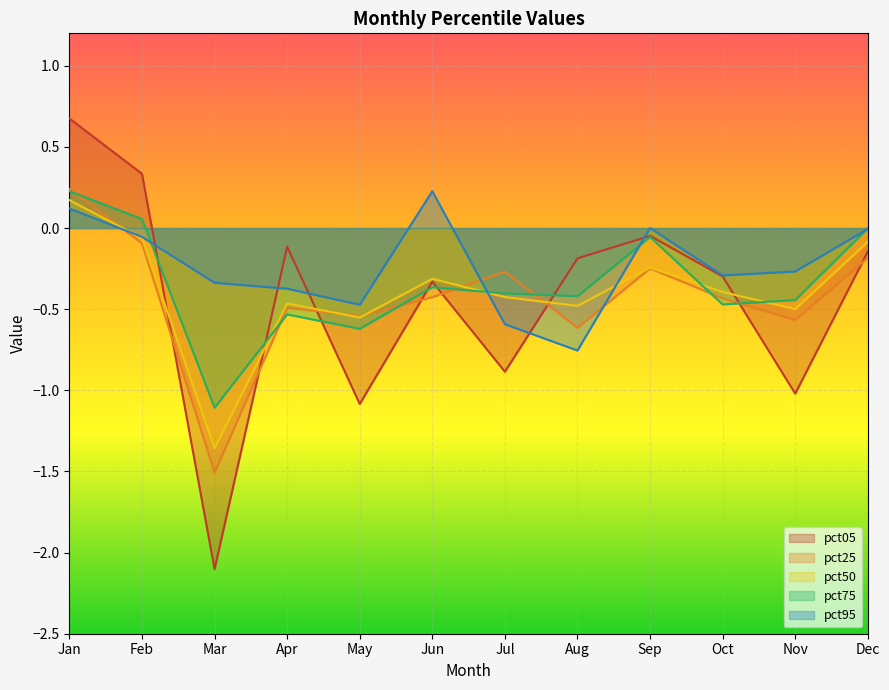

Reading left to right, transcribe all the data shown in this chart.

pct05: Jan=0.7	Feb=0.3	Mar=-2.1	Apr=-0.1	May=-1.1	Jun=-0.3	Jul=-0.9	Aug=-0.2	Sep=-0.0	Oct=-0.3	Nov=-1.0	Dec=-0.1
pct25: Jan=0.2	Feb=-0.1	Mar=-1.5	Apr=-0.5	May=-0.5	Jun=-0.4	Jul=-0.3	Aug=-0.6	Sep=-0.2	Oct=-0.4	Nov=-0.6	Dec=-0.2
pct50: Jan=0.2	Feb=-0.1	Mar=-1.4	Apr=-0.5	May=-0.6	Jun=-0.3	Jul=-0.4	Aug=-0.5	Sep=-0.2	Oct=-0.4	Nov=-0.5	Dec=-0.1
pct75: Jan=0.2	Feb=0.1	Mar=-1.1	Apr=-0.5	May=-0.6	Jun=-0.4	Jul=-0.4	Aug=-0.4	Sep=-0.1	Oct=-0.5	Nov=-0.4	Dec=-0.0
pct95: Jan=0.1	Feb=-0.1	Mar=-0.3	Apr=-0.4	May=-0.5	Jun=0.2	Jul=-0.6	Aug=-0.8	Sep=0.0	Oct=-0.3	Nov=-0.3	Dec=-0.0